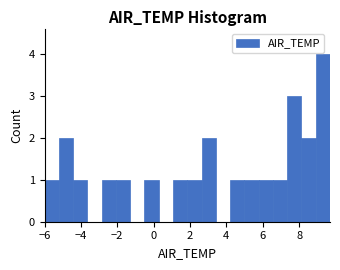

Read against the x-axis, roughly where is the centre of the tallest bar?

9.4